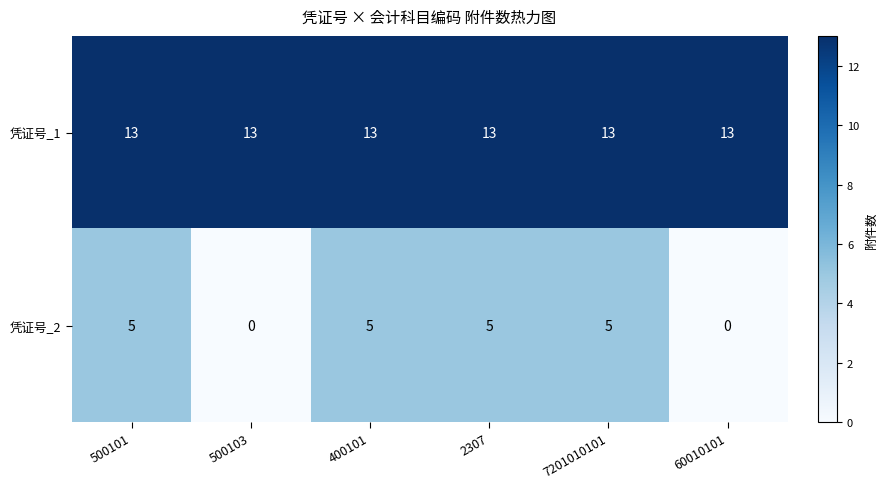

What is the difference between the maximum and minimum values in the 凭证号_2 series?

5